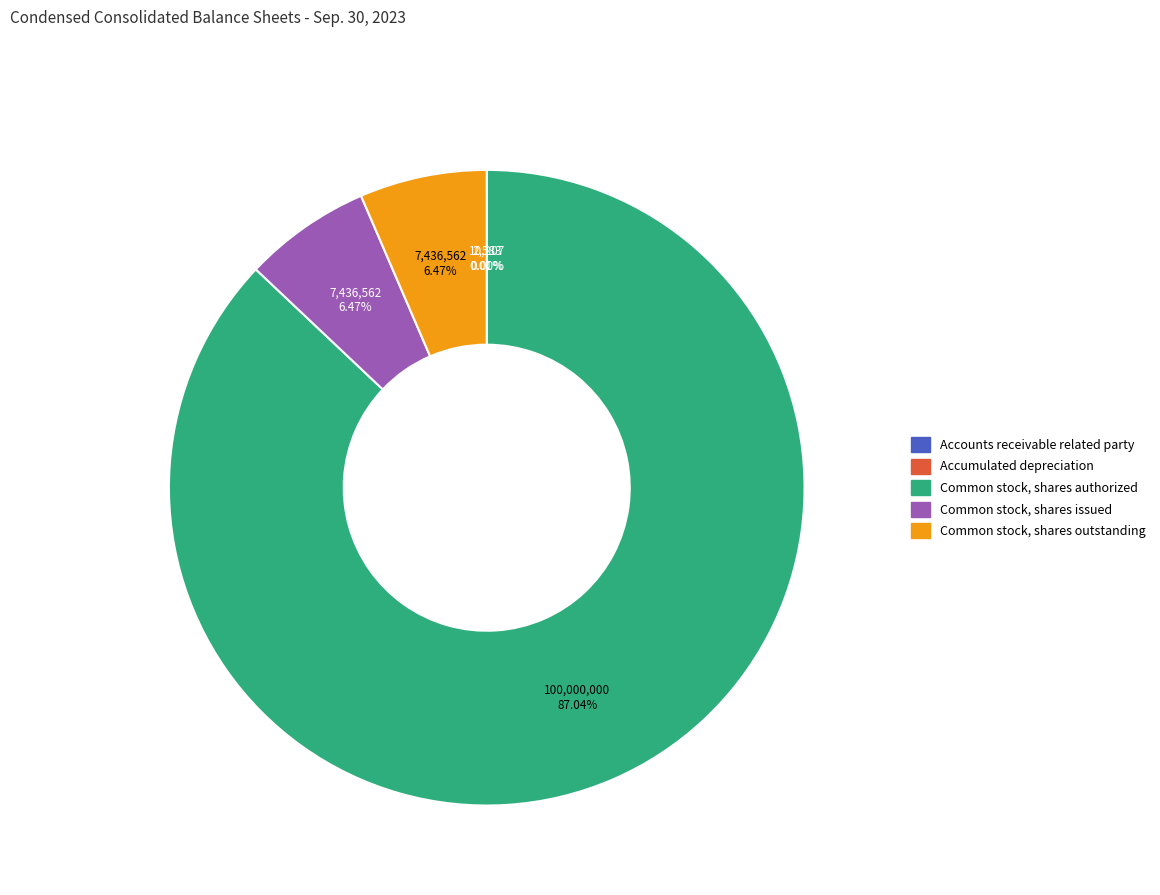

To the nearest percent, what portion does Common stock, shares issued represent?

6%